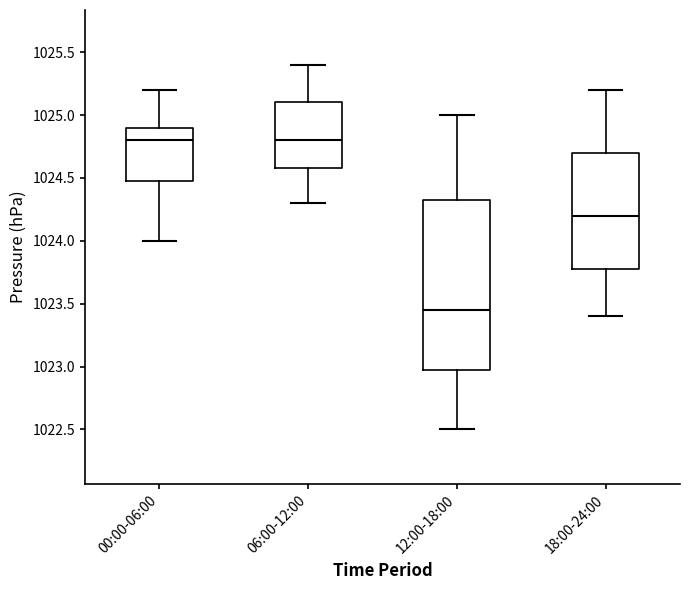

Where is the upper edge of the box for 12:00-18:00 on the y-axis? The values are not printed on the chart, so give them approximately, as read against the axis.

1024.35